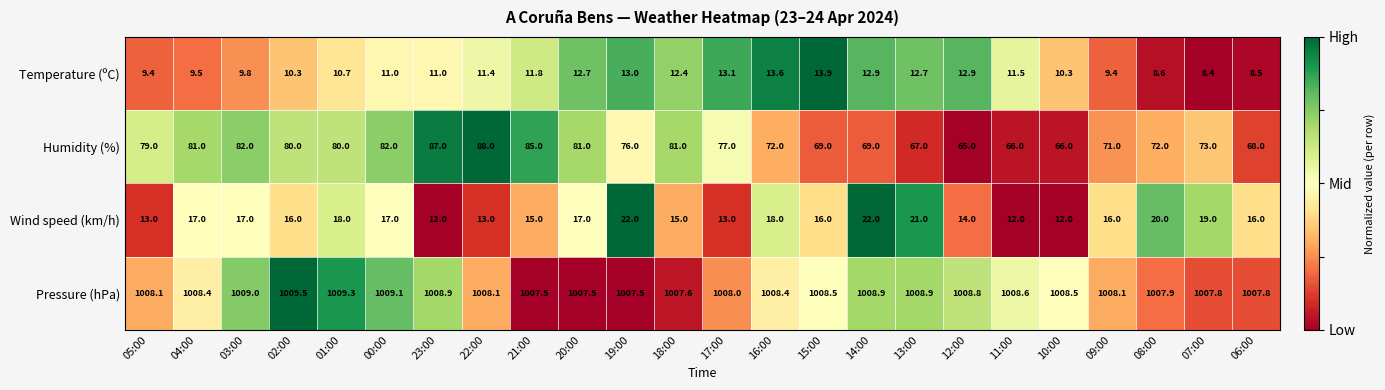

The Humidity (%) series shows 65.0 at 12:00. True or false?

True